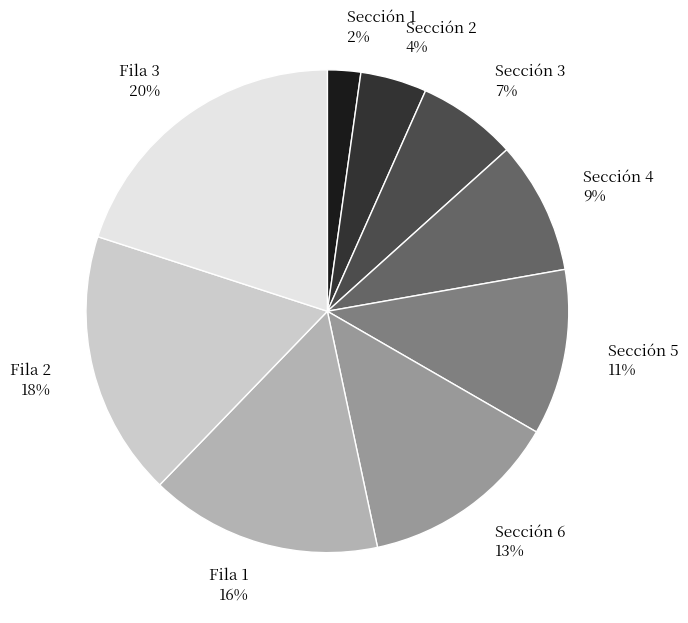

Do Sección 3 and Fila 3 together represent more than half of the pie?

No